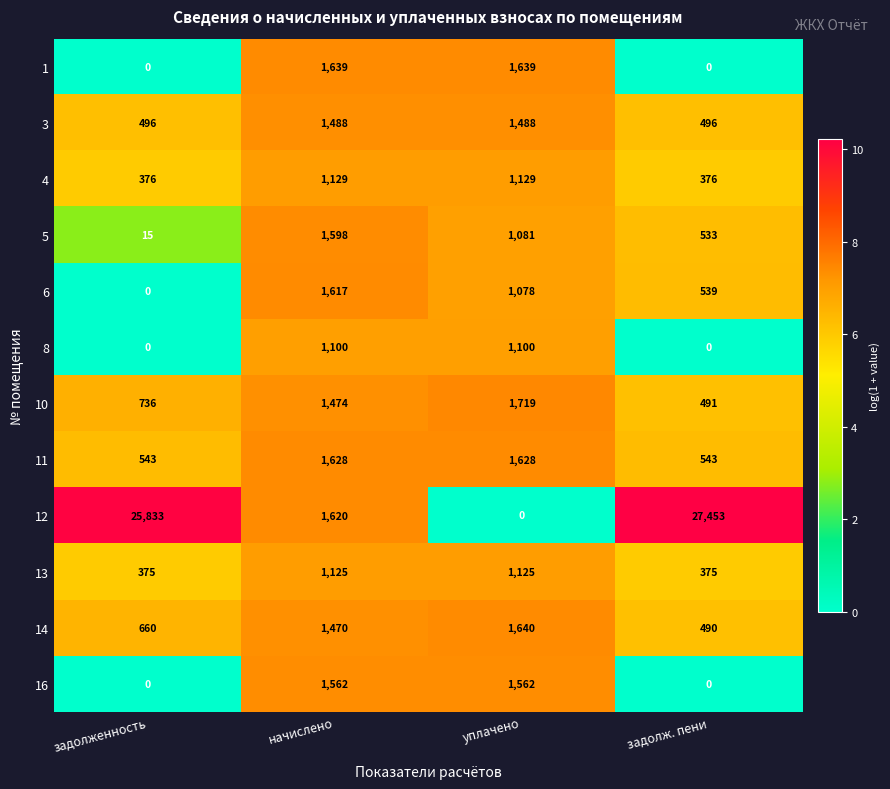

Which series has the widest spread of values?

12